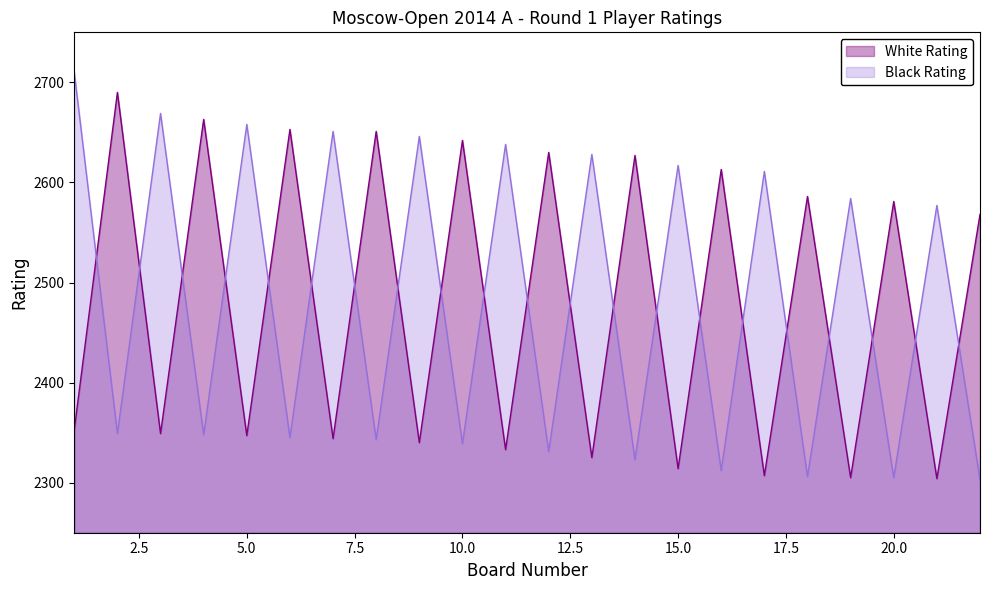

Which series ends up on top after the final intersection of Black Rating and White Rating?

White Rating